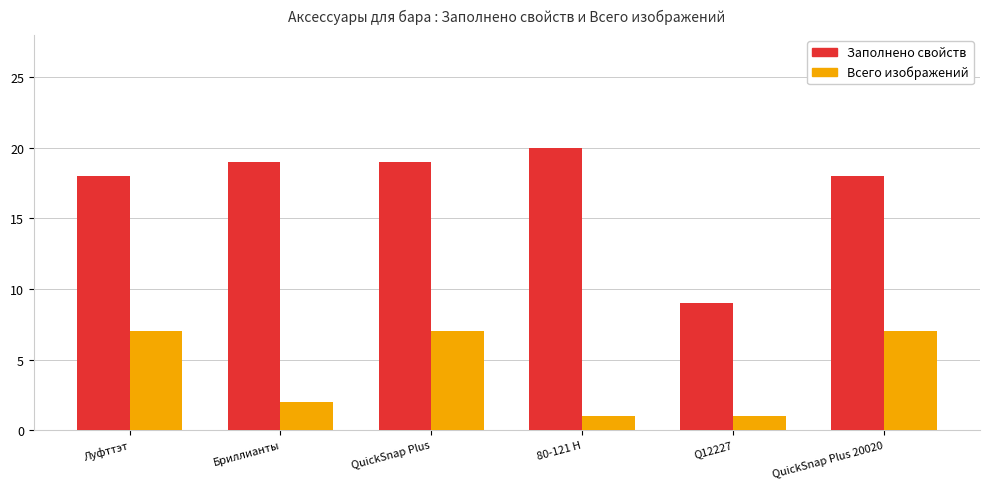

What is the difference between the highest and lowest values at Q12227?

8